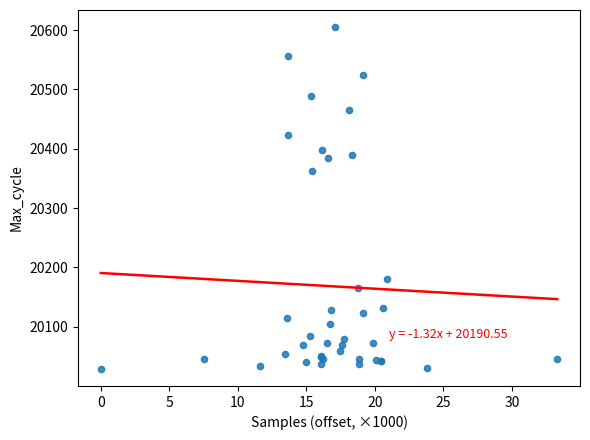

What Y value in the scatter plot is closest to 20317?

20362